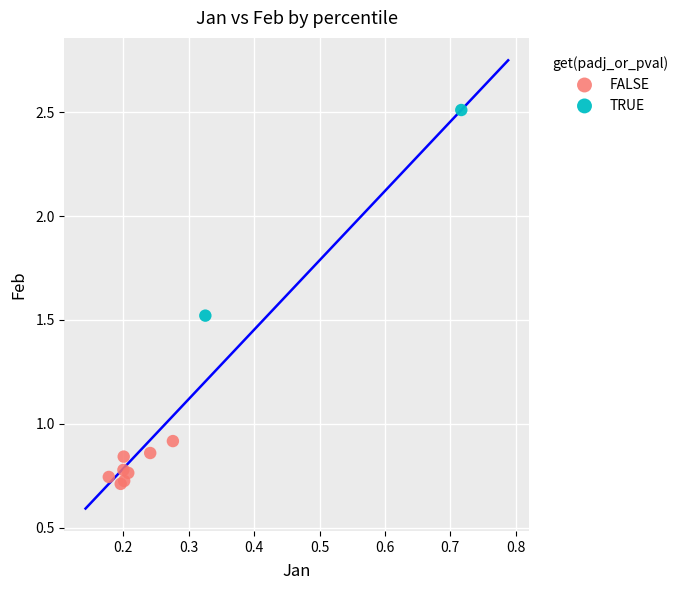

What are all the series names shown in the legend?

FALSE, TRUE